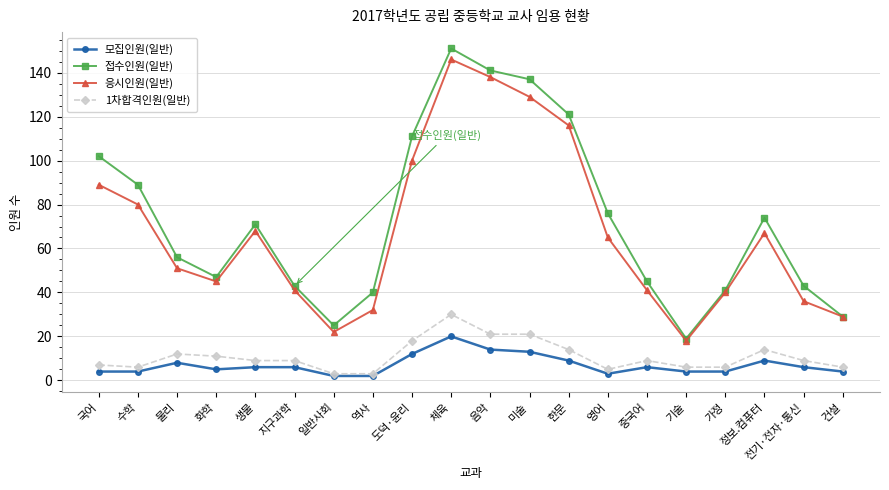

True or false: 1차합격인원(일반) has more than 0 points higher than both neighbors.

True